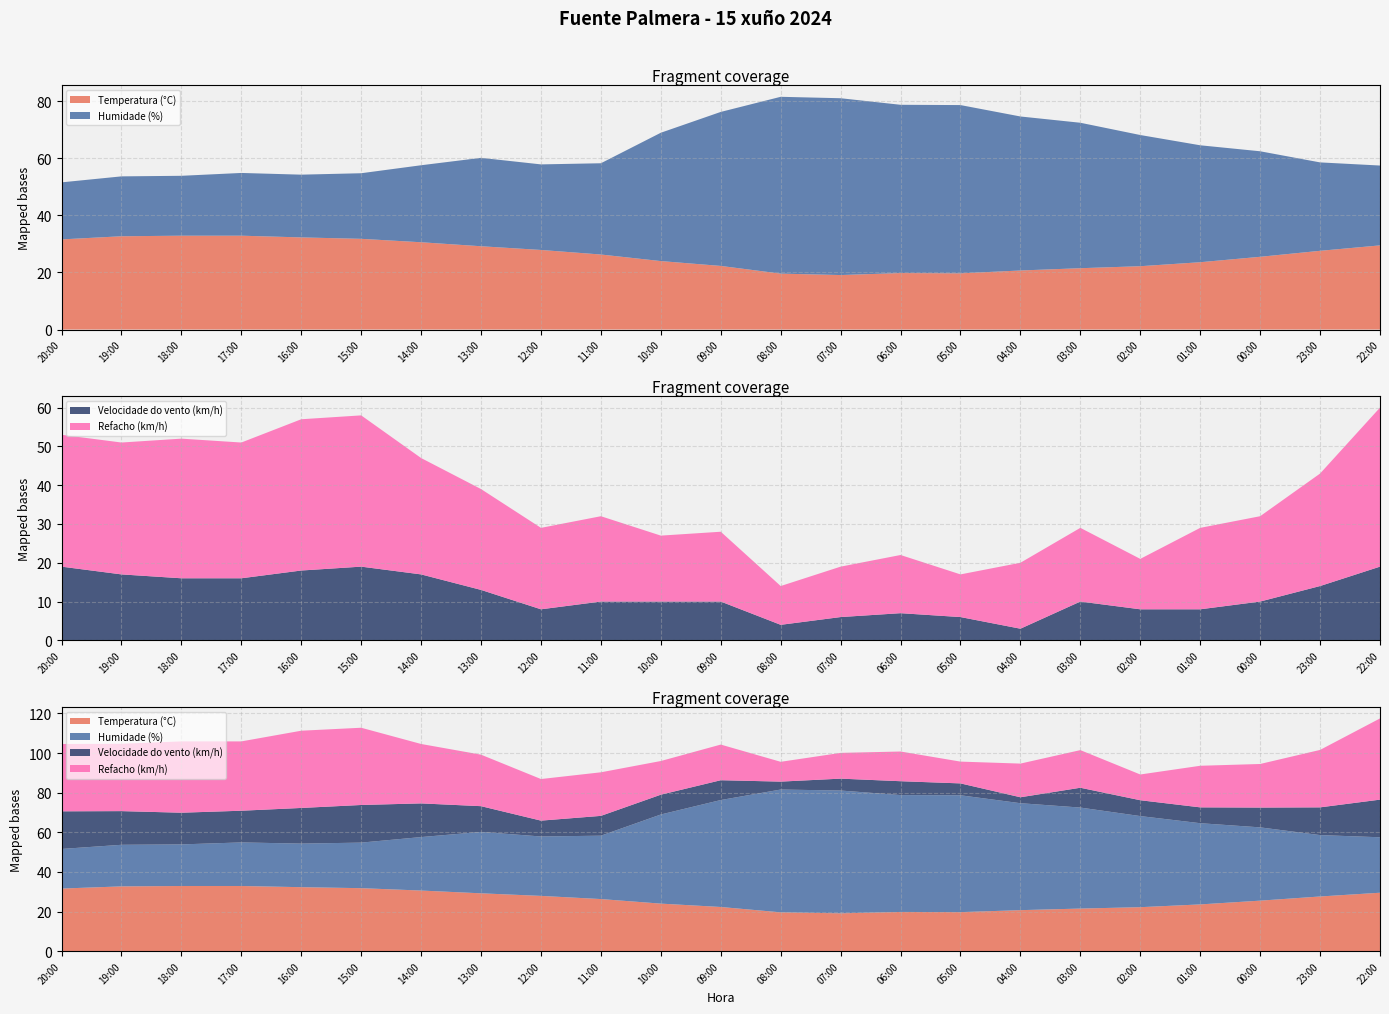

Reading left to right, extract all data points from this chart.

Temperatura (°C): 20:00=31.6	19:00=32.7	18:00=32.9	17:00=32.9	16:00=32.3	15:00=31.8	14:00=30.6	13:00=29.2	12:00=27.9	11:00=26.3	10:00=24.0	09:00=22.3	08:00=19.6	07:00=19.1	06:00=19.8	05:00=19.7	04:00=20.7	03:00=21.5	02:00=22.2	01:00=23.6	00:00=25.5	23:00=27.6	22:00=29.5
Velocidade do vento (km/h): 20:00=19.0	19:00=17.0	18:00=16.0	17:00=16.0	16:00=18.0	15:00=19.0	14:00=17.0	13:00=13.0	12:00=8.0	11:00=10.0	10:00=10.0	09:00=10.0	08:00=4.0	07:00=6.0	06:00=7.0	05:00=6.0	04:00=3.0	03:00=10.0	02:00=8.0	01:00=8.0	00:00=10.0	23:00=14.0	22:00=19.0
Humidade (%): 20:00=20.0	19:00=21.0	18:00=21.0	17:00=22.0	16:00=22.0	15:00=23.0	14:00=27.0	13:00=31.0	12:00=30.0	11:00=32.0	10:00=45.0	09:00=54.0	08:00=62.0	07:00=62.0	06:00=59.0	05:00=59.0	04:00=54.0	03:00=51.0	02:00=46.0	01:00=41.0	00:00=37.0	23:00=31.0	22:00=28.0
Refacho (km/h): 20:00=34.0	19:00=34.0	18:00=36.0	17:00=35.0	16:00=39.0	15:00=39.0	14:00=30.0	13:00=26.0	12:00=21.0	11:00=22.0	10:00=17.0	09:00=18.0	08:00=10.0	07:00=13.0	06:00=15.0	05:00=11.0	04:00=17.0	03:00=19.0	02:00=13.0	01:00=21.0	00:00=22.0	23:00=29.0	22:00=41.0